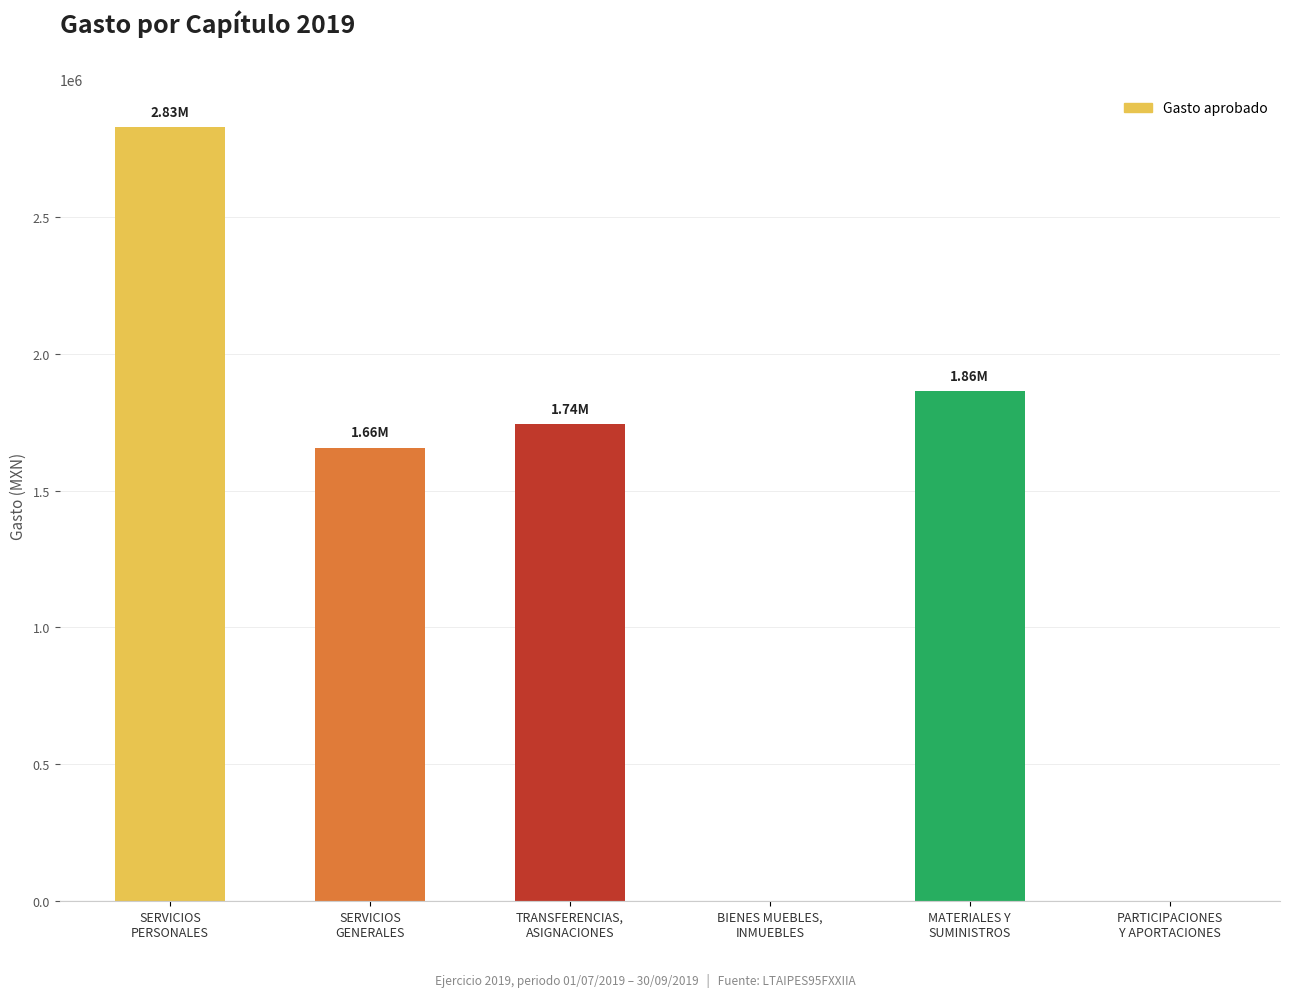

The chart shows a value of 1743825.2 at TRANSFERENCIAS,
ASIGNACIONES. True or false?

True